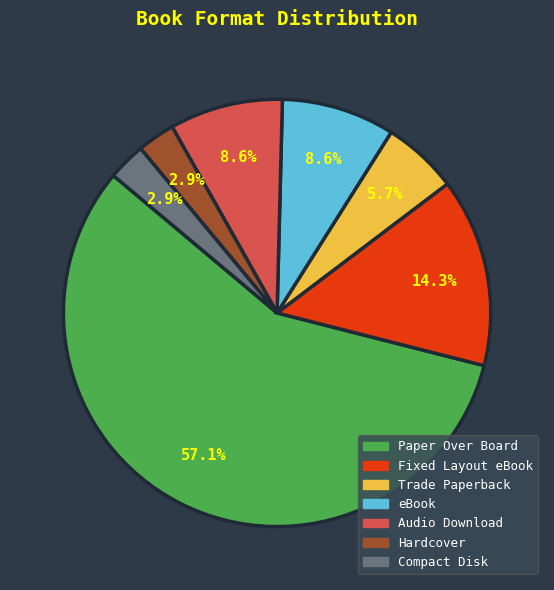

What is the largest slice in the pie chart?

Paper Over Board